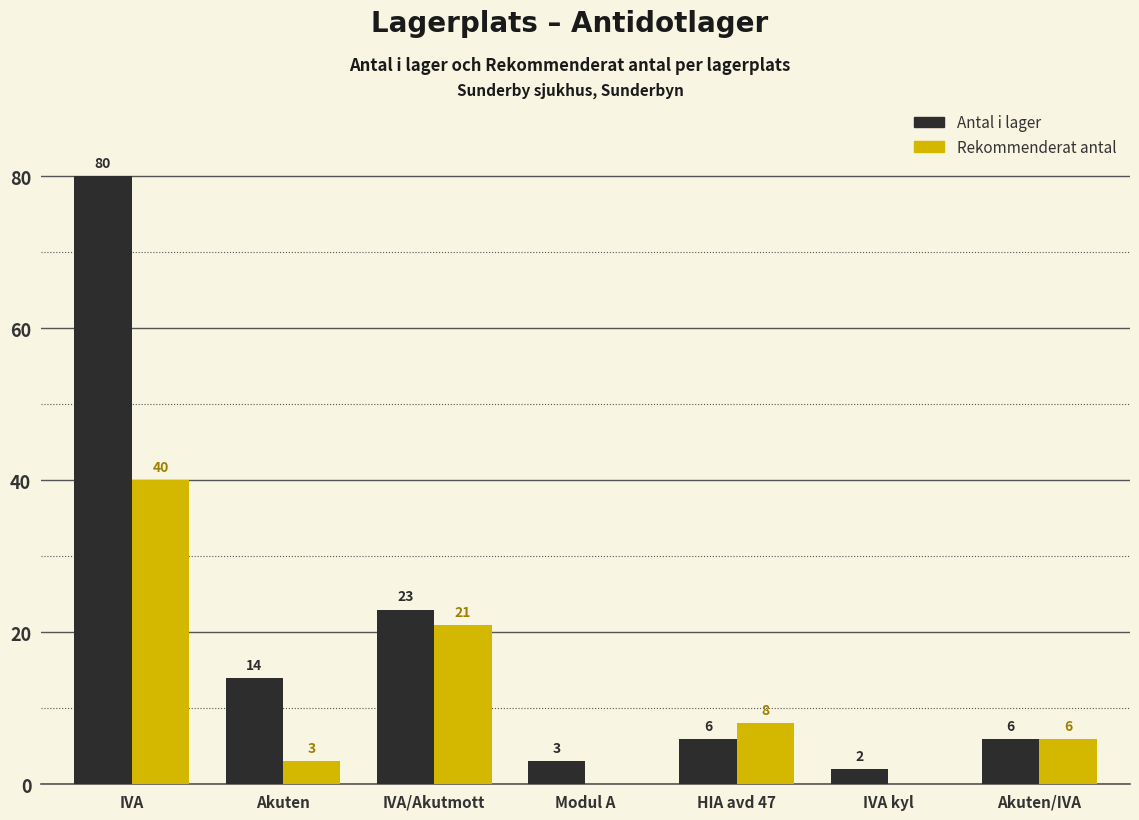

Reading left to right, transcribe all the data shown in this chart.

Antal i lager: IVA=80	Akuten=14	IVA/Akutmott=23	Modul A=3	HIA avd 47=6	IVA kyl=2	Akuten/IVA=6
Rekommenderat antal: IVA=40	Akuten=3	IVA/Akutmott=21	Modul A=0	HIA avd 47=8	IVA kyl=0	Akuten/IVA=6